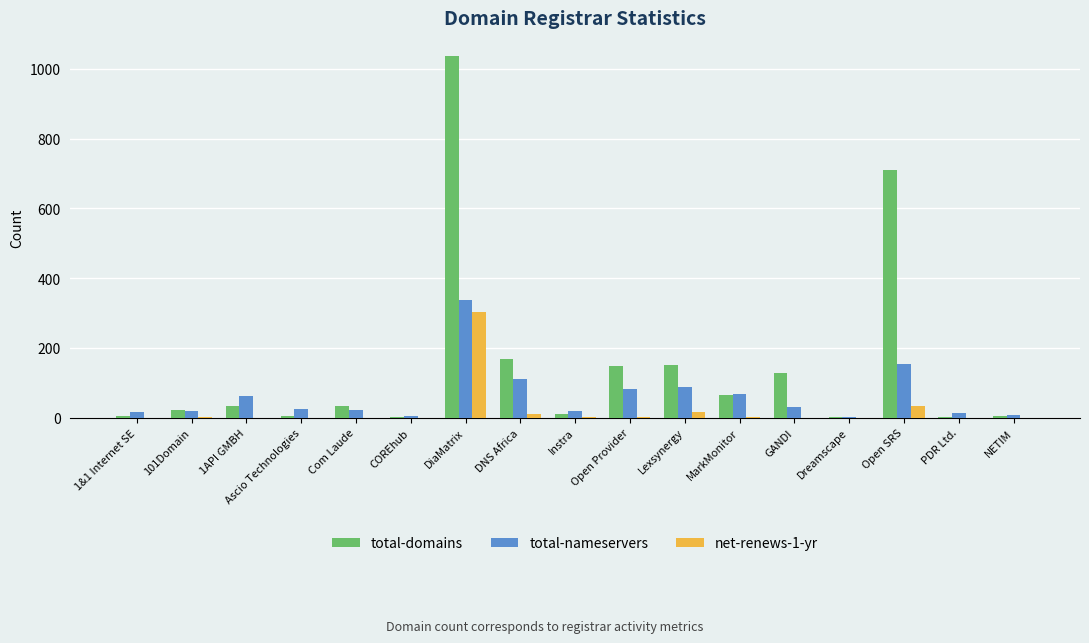

What is the maximum value for total-domains?

1037